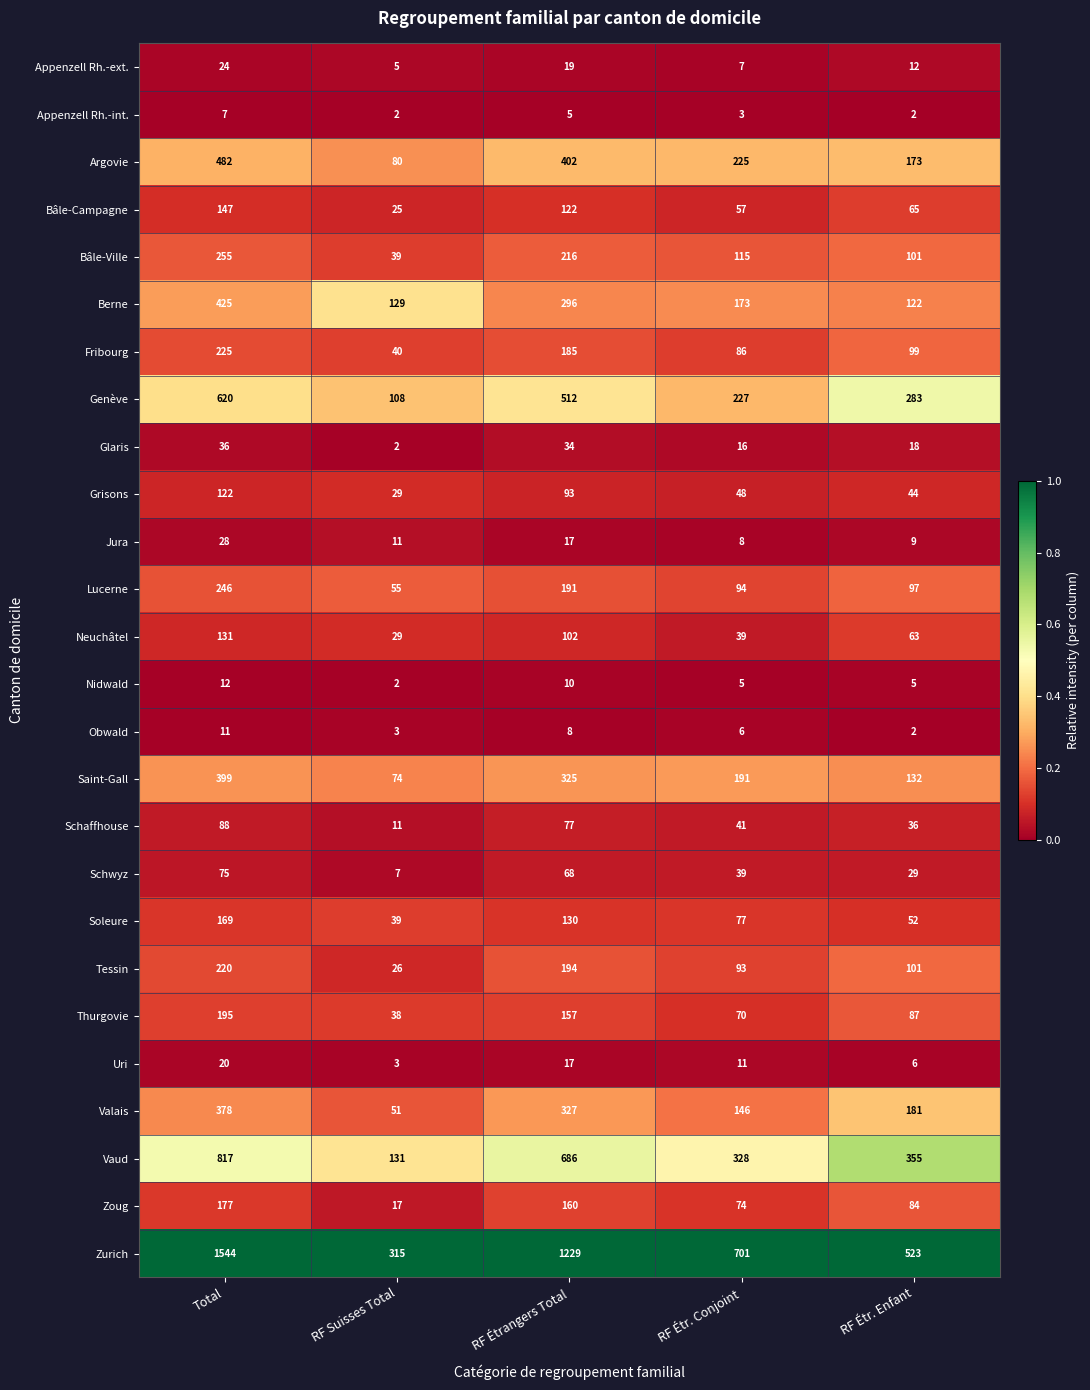

True or false: Jura has a value of 30 at RF Étrangers Total.

False